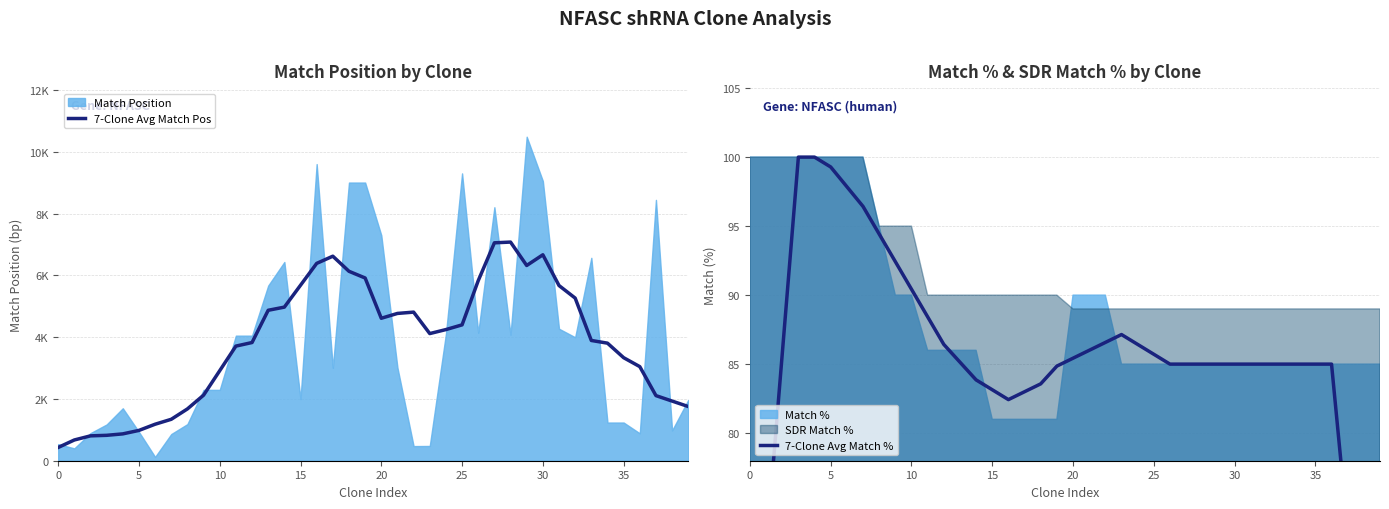

At which label is 7-Clone Avg Match Pos closest to 3755?

11